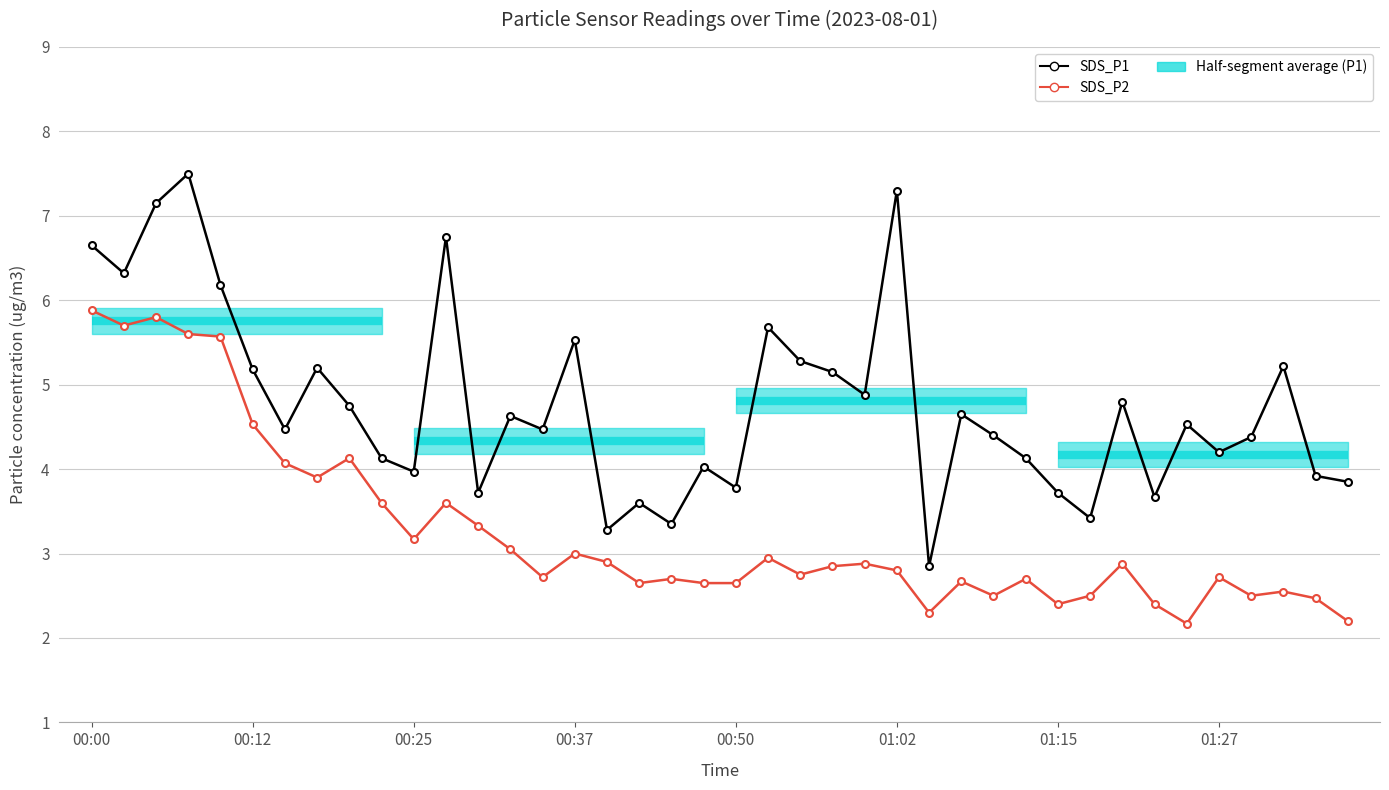

What is the difference between the highest and lowest values at 26?

0.6